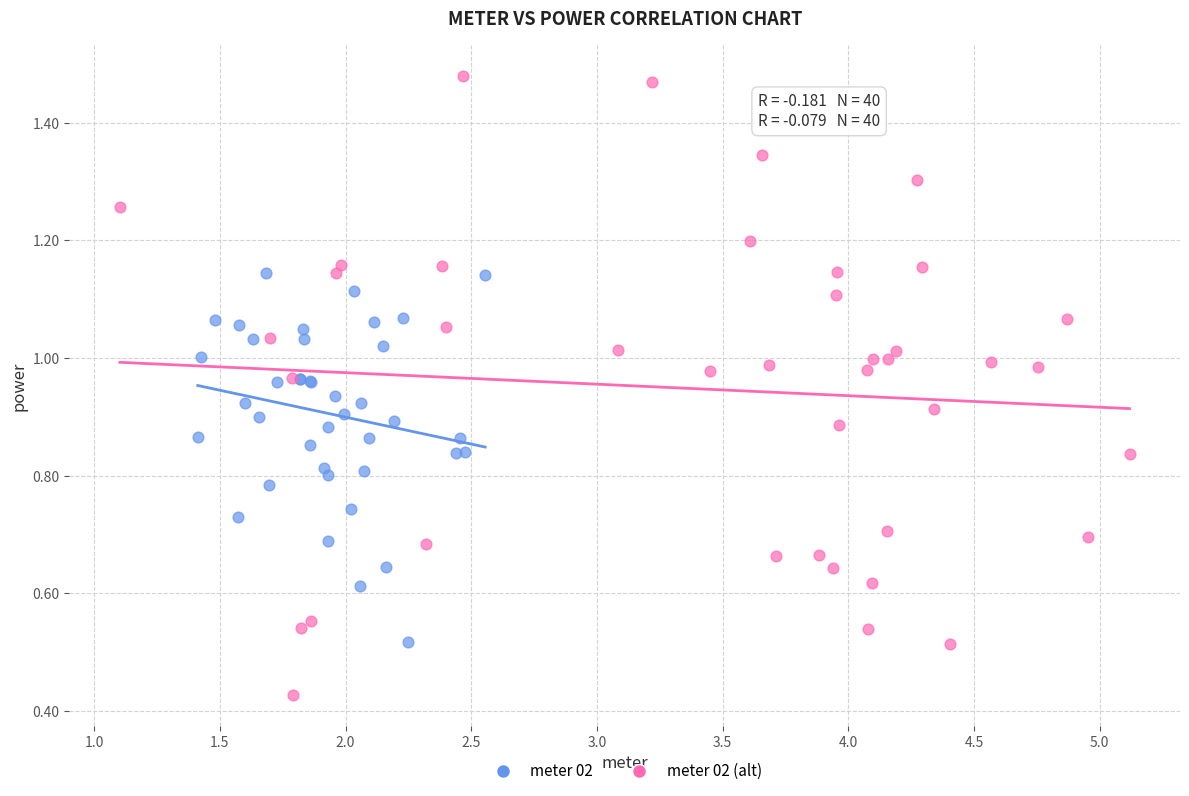

Which series reaches the maximum Y coordinate?

meter 02 (alt)